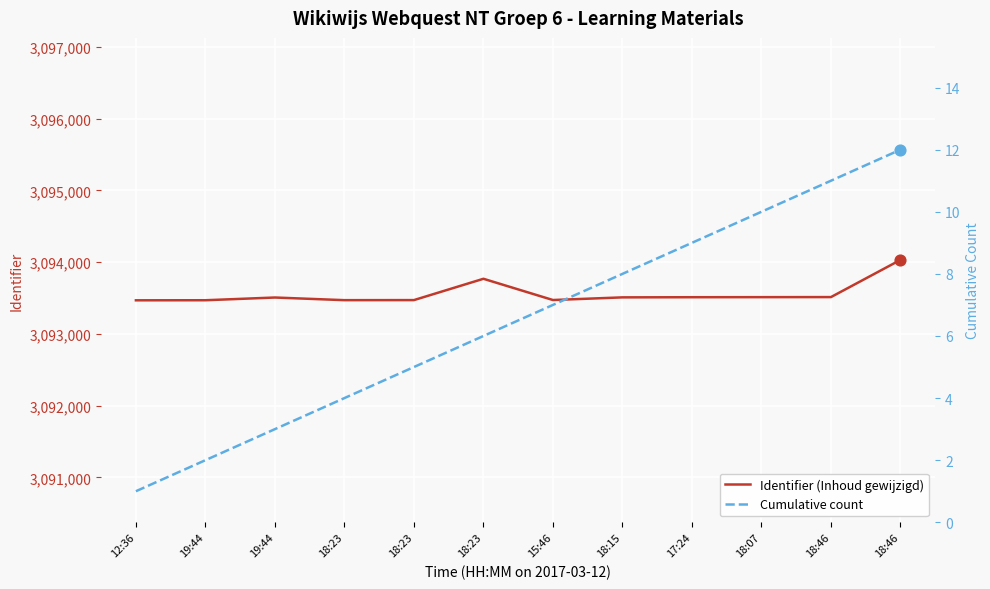

Is the value of Cumulative count at 18:07 greater than the value of Identifier at 18:07?

No